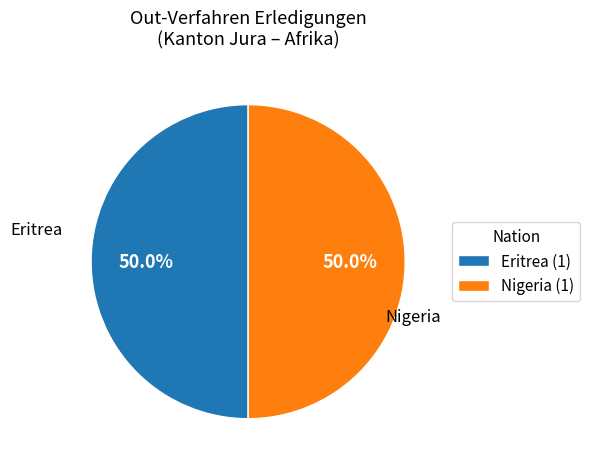

To the nearest percent, what is the difference between the largest and smallest slice percentages?

0%